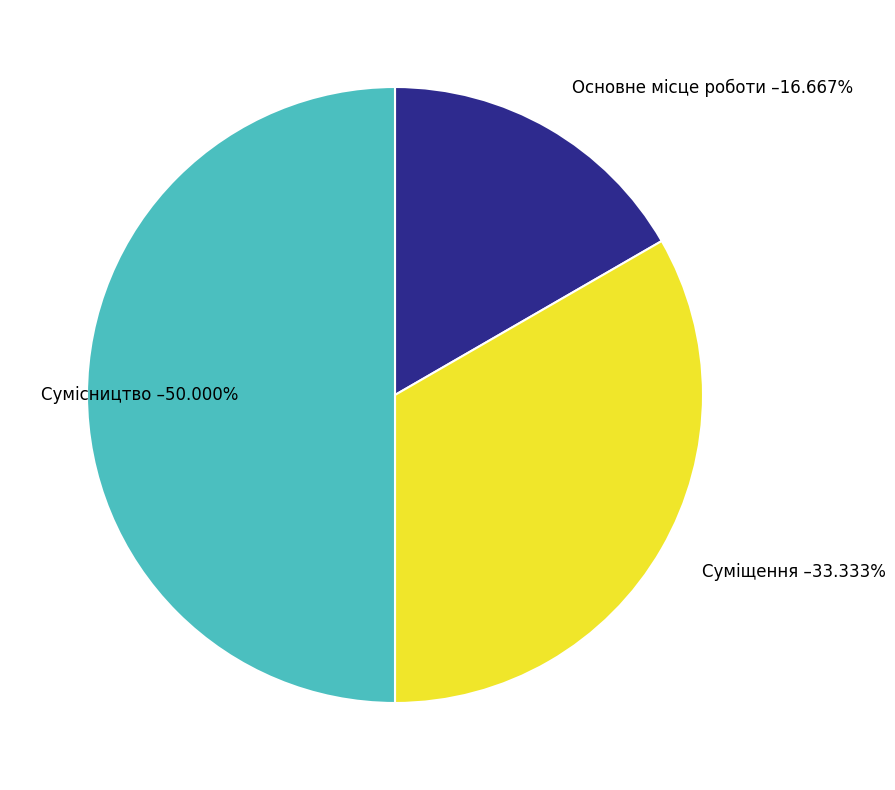

Approximately how many times larger is the value at Основне місце роботи –16.667% compared to Сумісництво –50.000%?

0.3